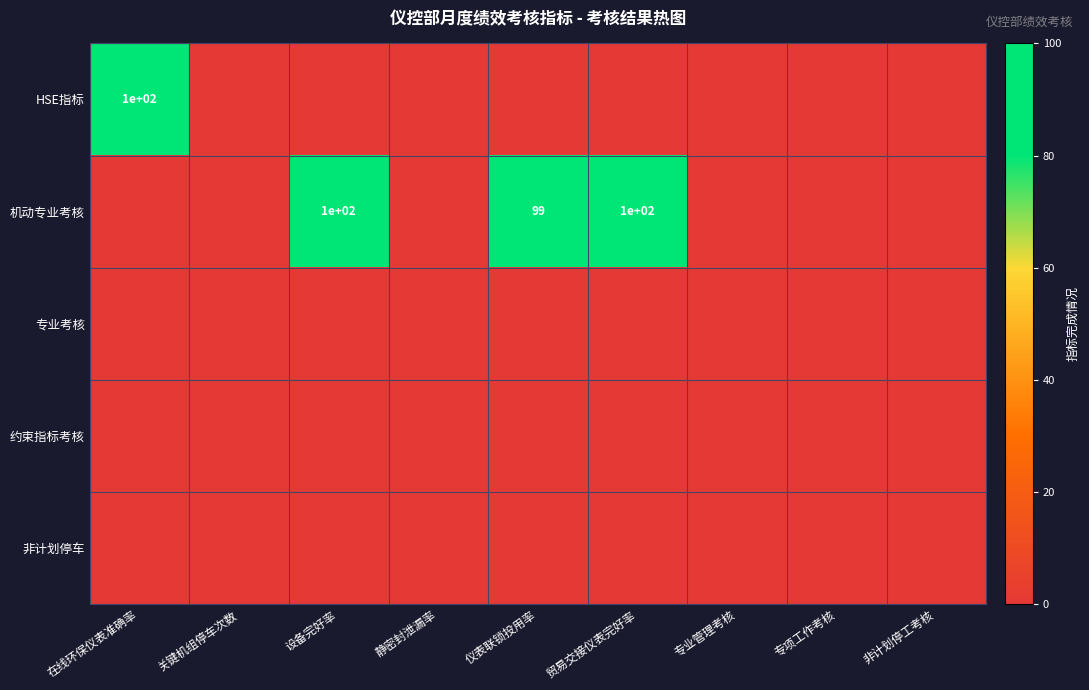

Which category has the lowest value across all series?

关键机组停车次数